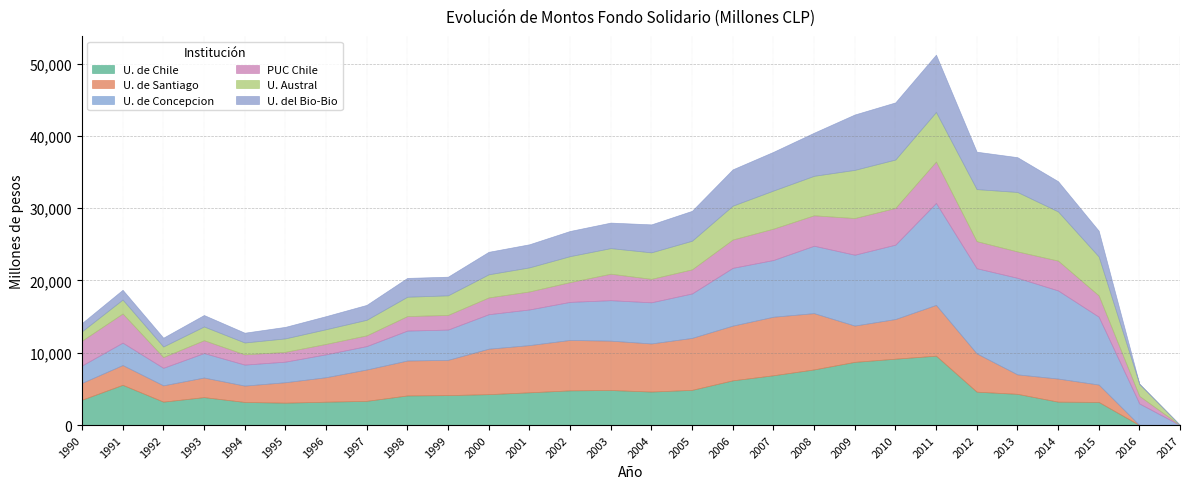

True or false: U. de Santiago has a value of 7566.1 at 2006.

True